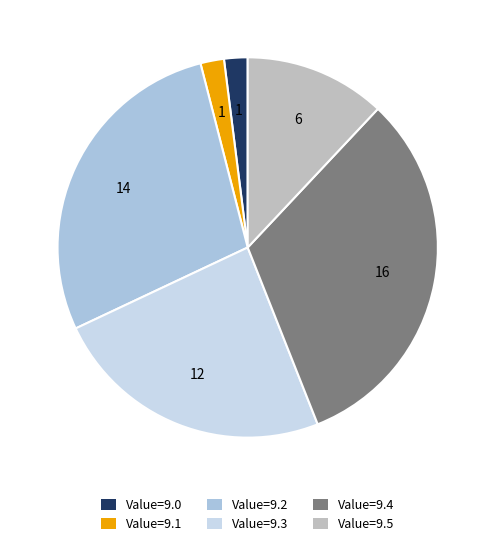

Which has a higher value, Value=9.4 or Value=9.5?

Value=9.4